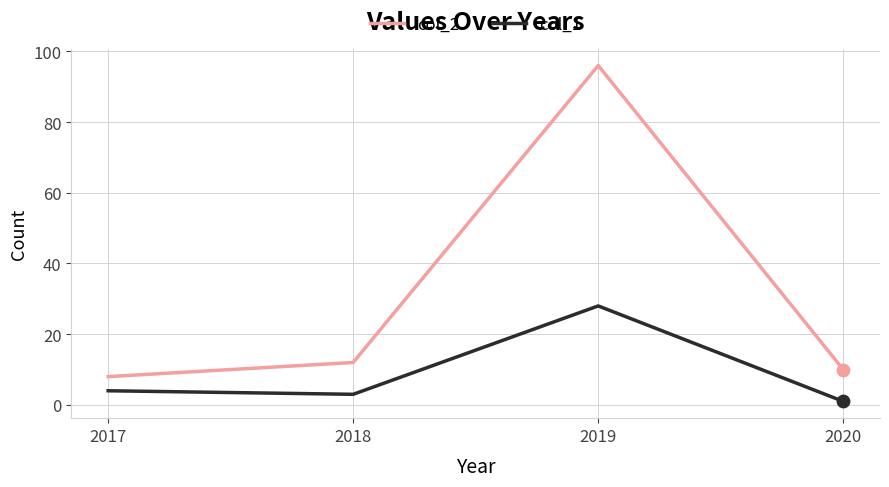

At which category is the sum across all series the highest?

2019